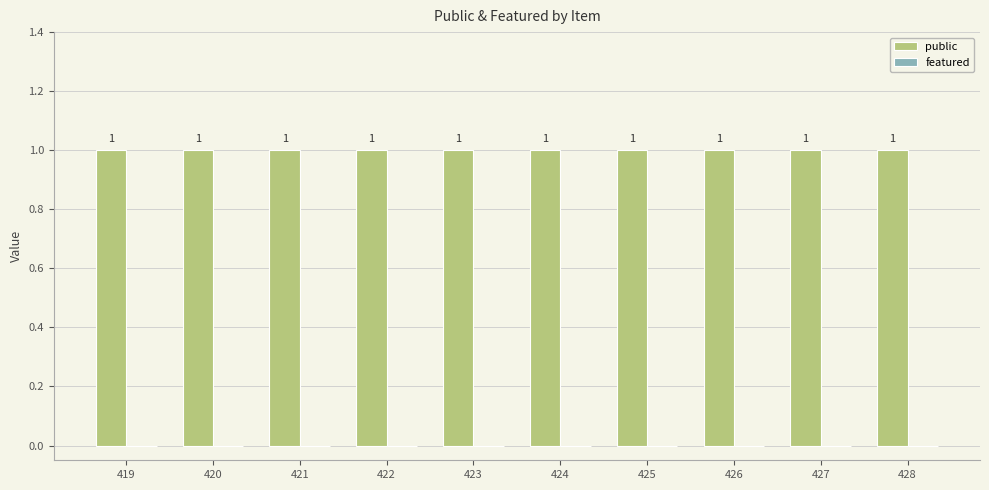

At which label does featured reach its peak?

419